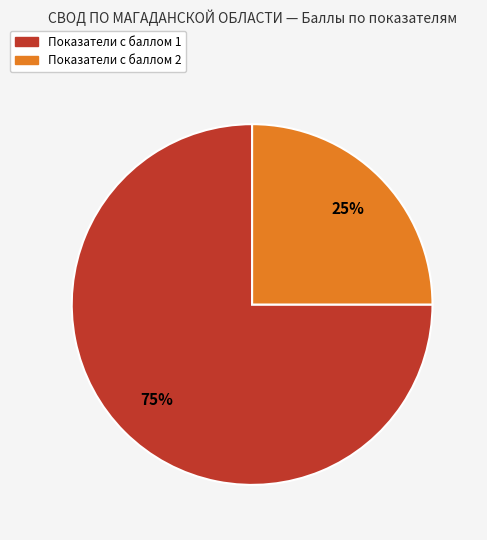

Is there a majority slice in this chart?

Yes